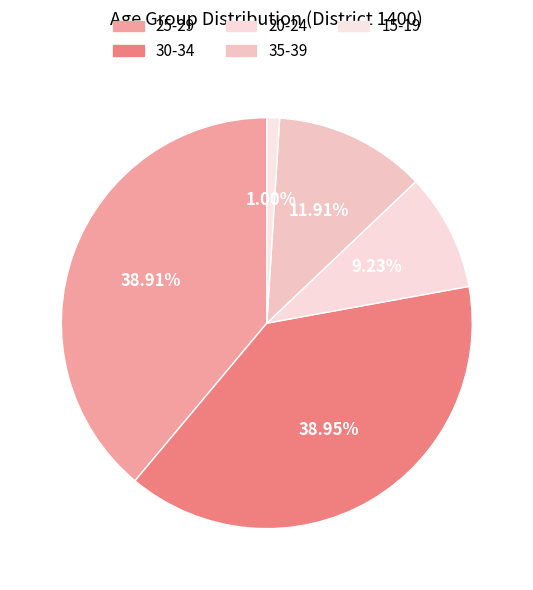

How much of the chart is everything except 35-39?

88.1%